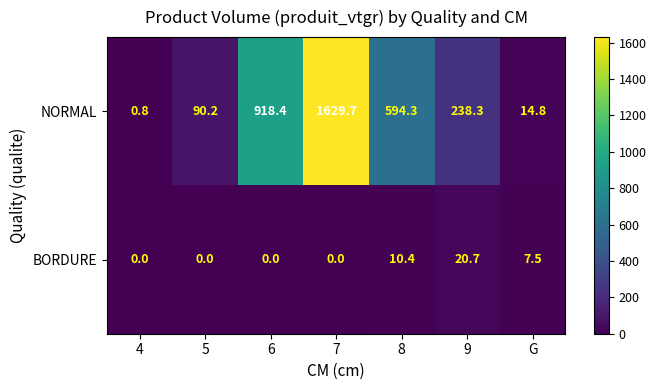

How many categories are shown in the chart?

7